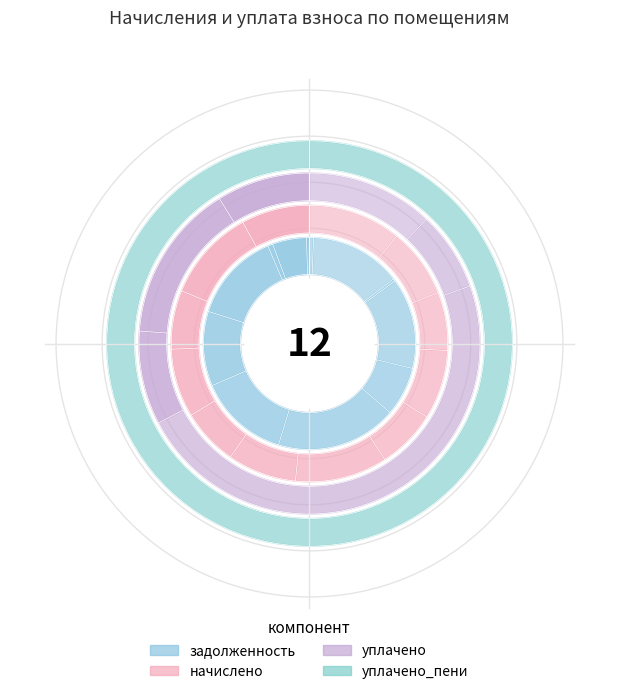

True or false: 8 accounts for 14% of the total.

False